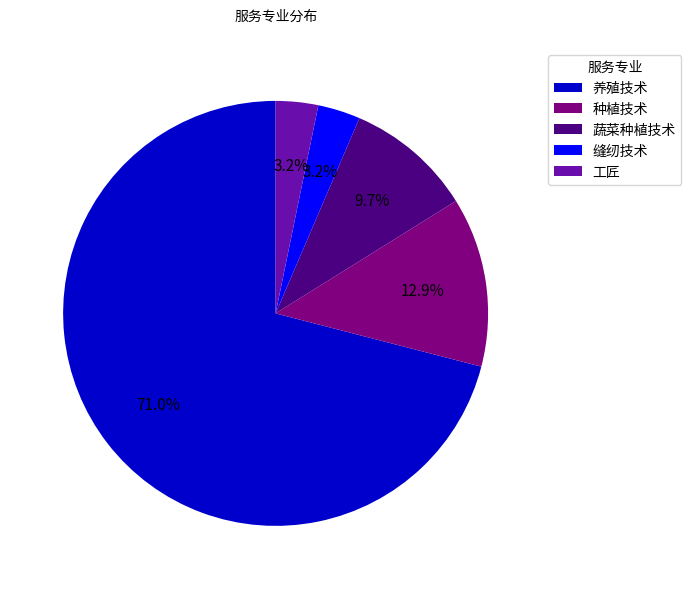

What is the ratio of the value at 养殖技术 to the value at 种植技术?

5.5